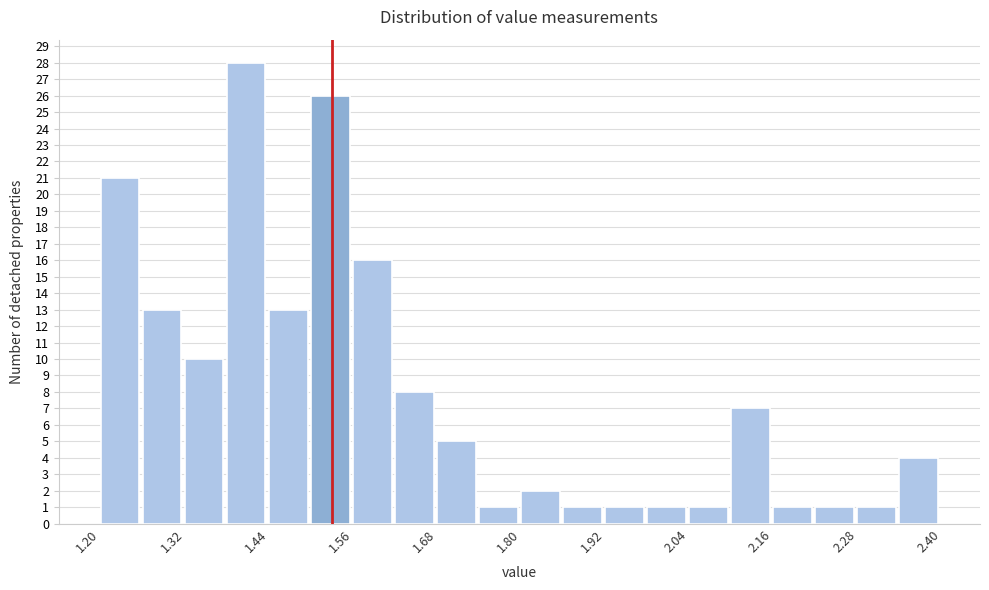

Read against the x-axis, roughly where is the centre of the tallest bar?

1.40